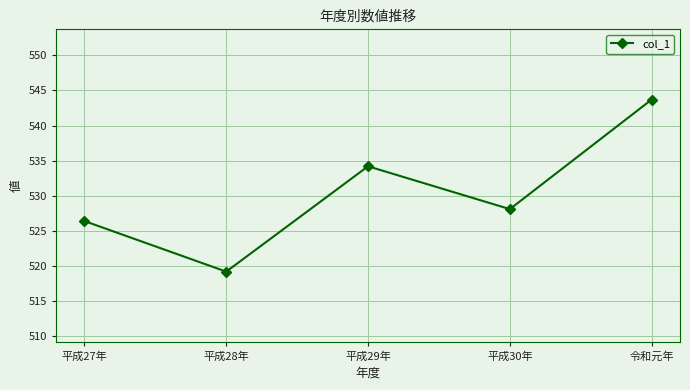

Approximately how many times larger is the value at 平成27年 compared to 平成28年?

1.0